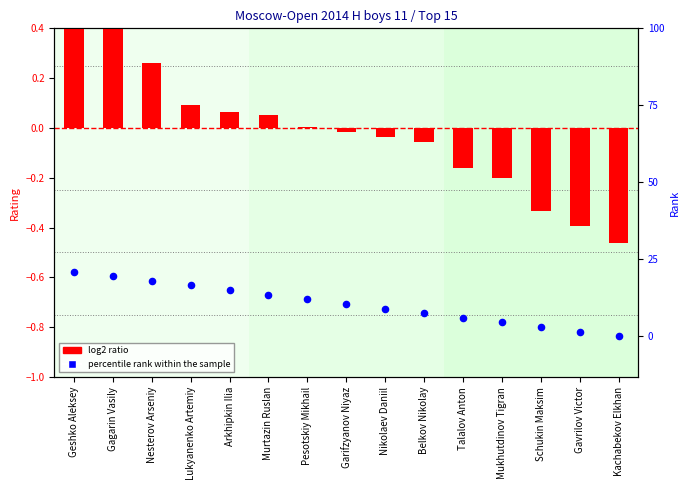

What are all the series names shown in the legend?

log2 ratio, percentile rank within the sample